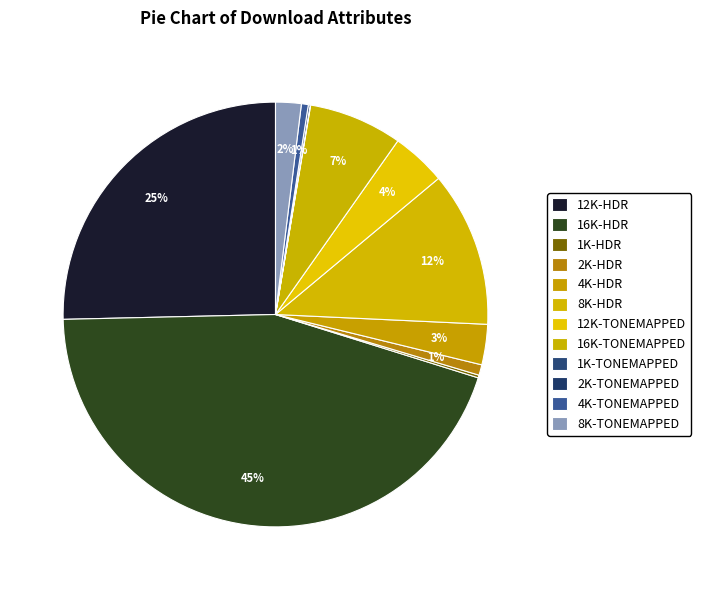

How many slices are in this pie chart?

12